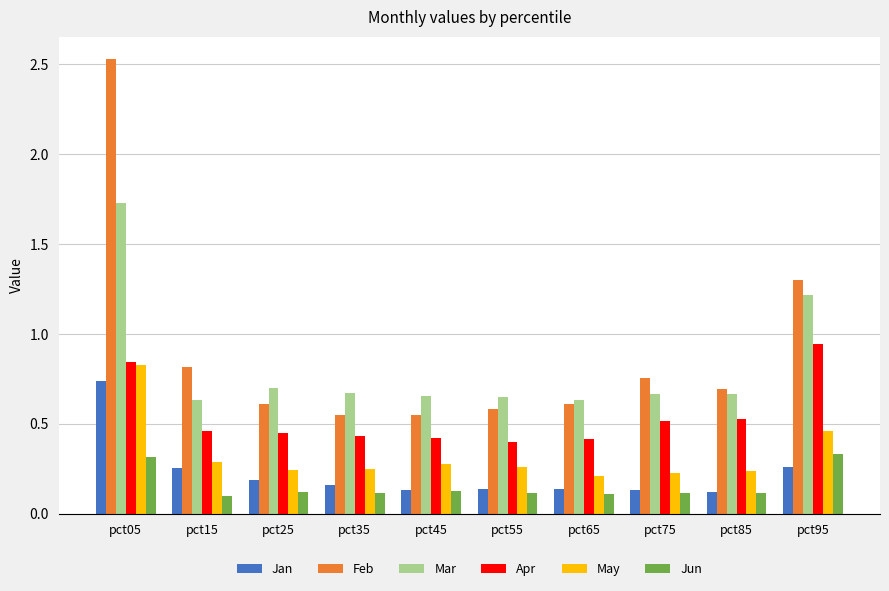

What is the difference between the maximum and second lowest values in the Feb series?

2.0